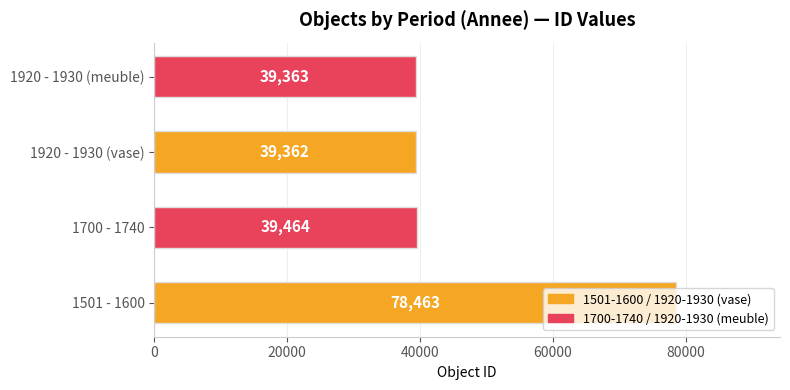

What is the difference between the maximum and minimum values?

39101